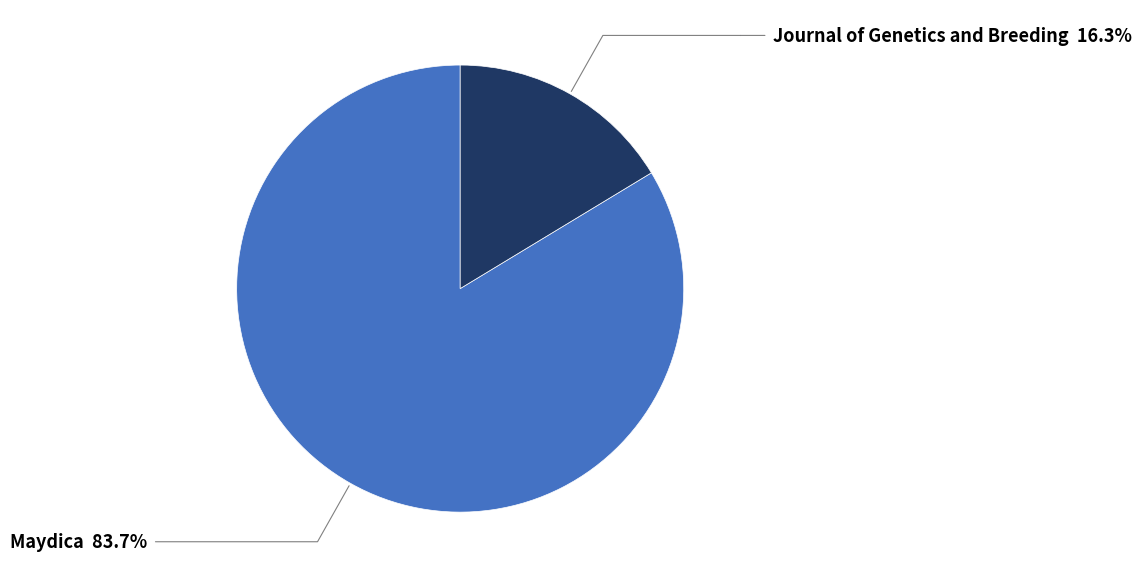

Does any single category account for the majority?

Yes